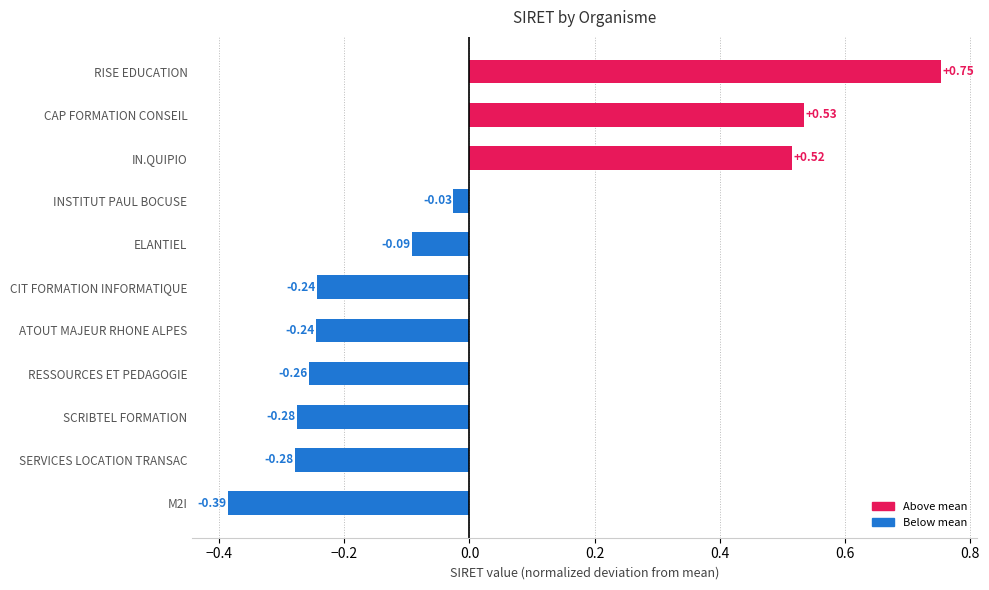

At which category does the chart reach its minimum across all series?

M2I